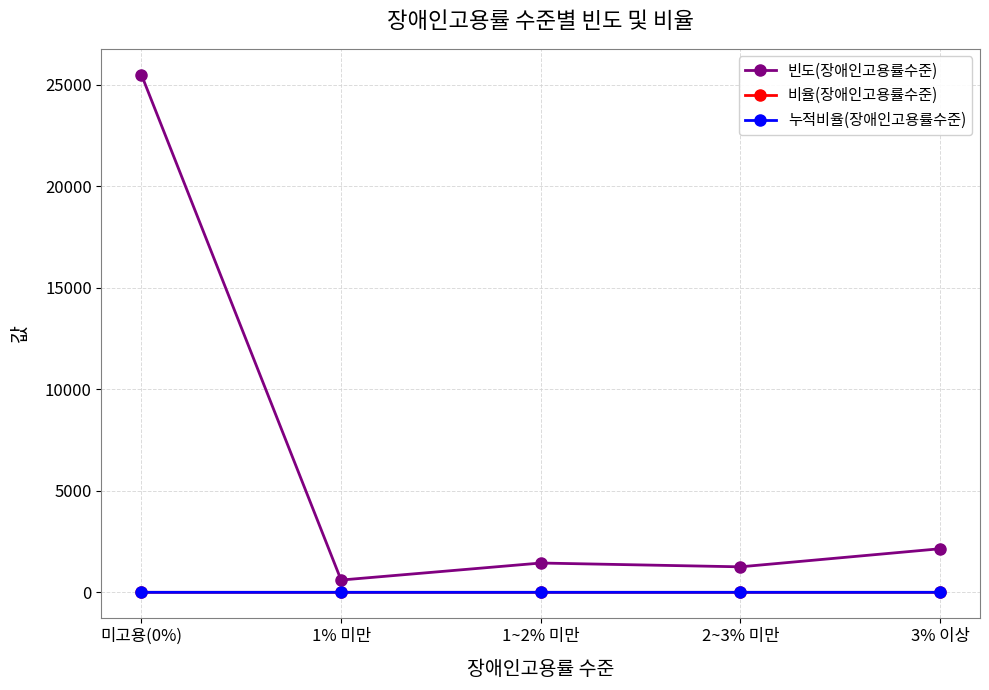

At how many categories does at least one series exceed 13928?

1